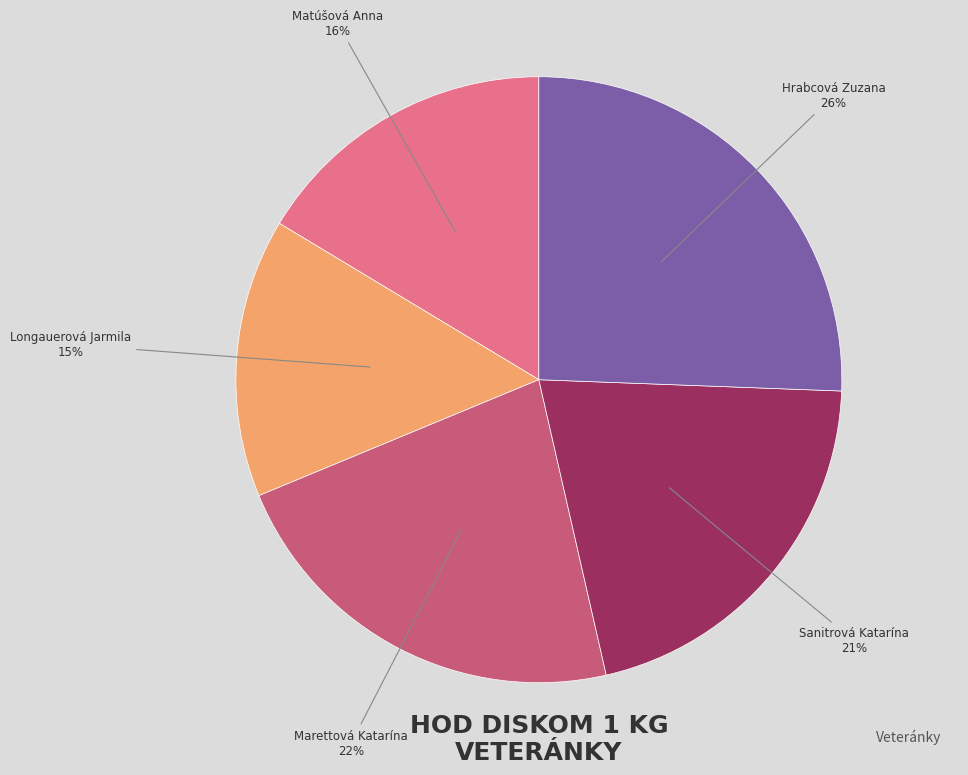

To the nearest percent, what is the difference between the largest and smallest slice percentages?

11%